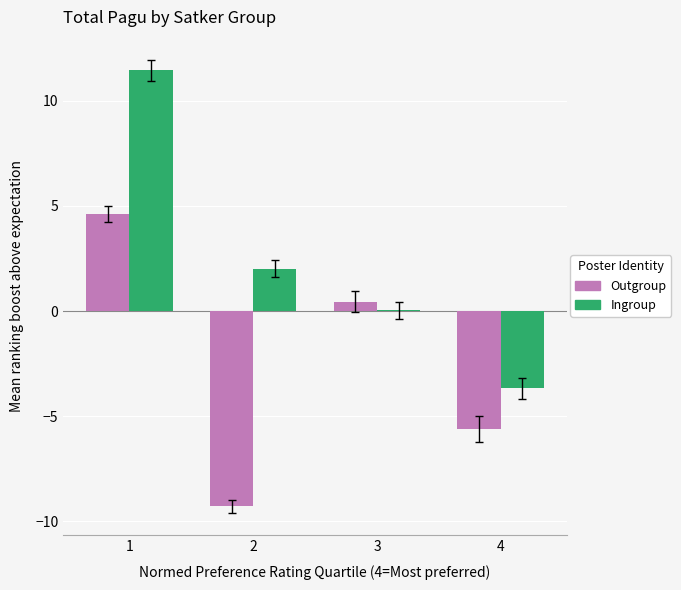

What is the sum of all Ingroup values?

9.8